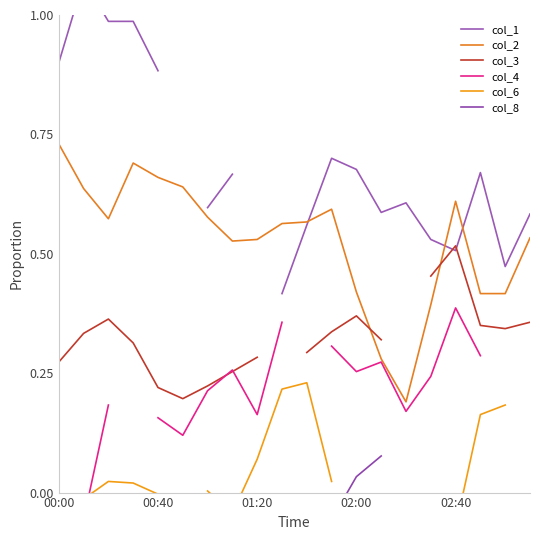

Is it true that col_1 equals 0.6 at 6?

True